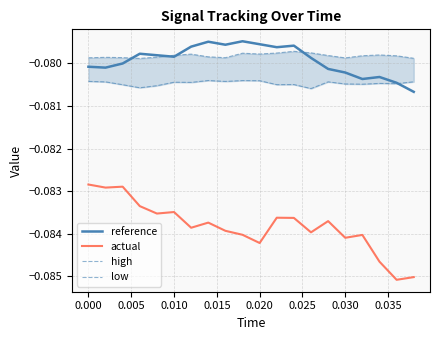

True or false: reference and actual cross at least once.

False